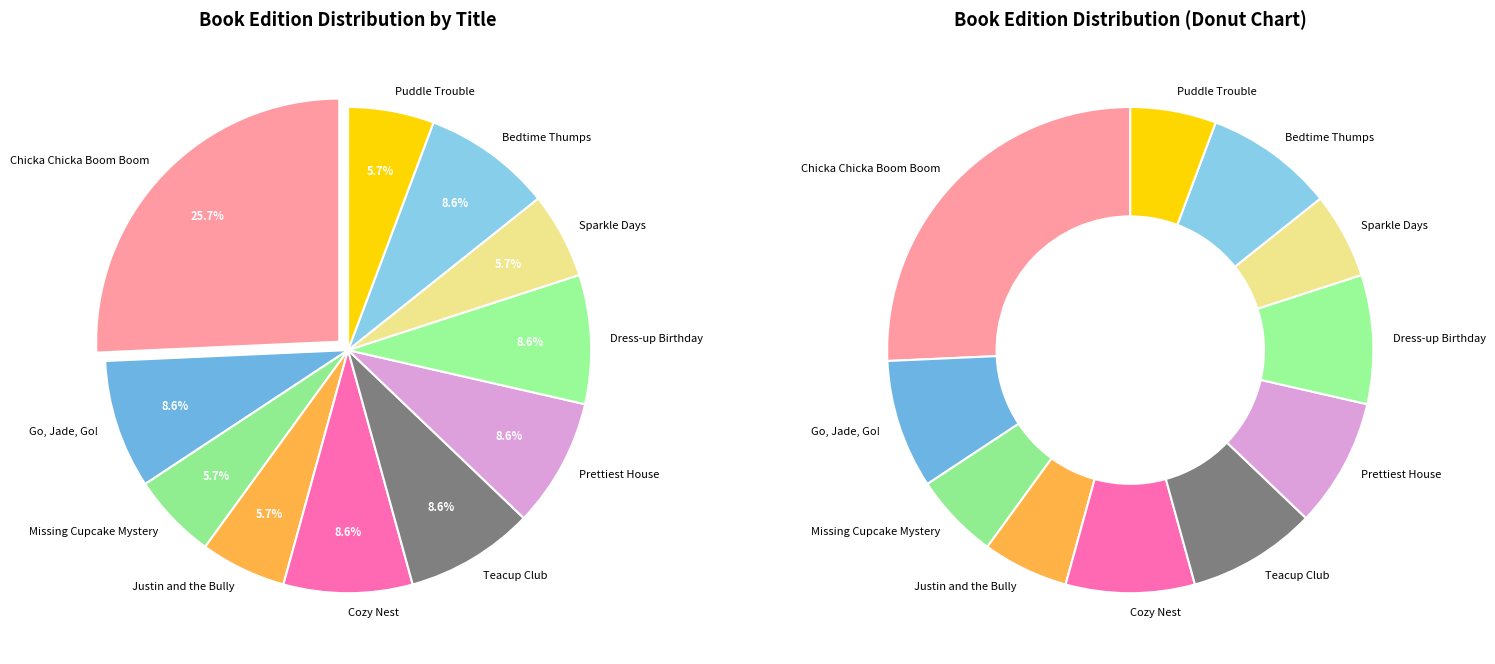

To the nearest percent, what is the average slice percentage?

9%